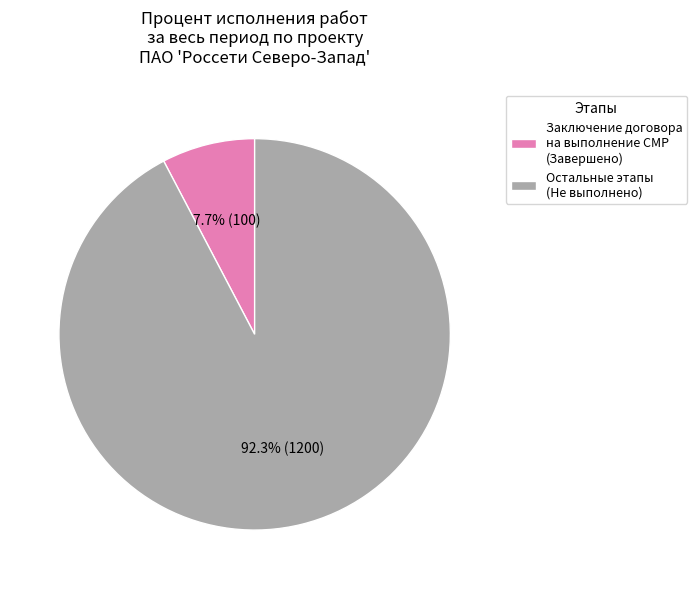

Between Остальные этапы (Не выполнено) and Заключение договора на выполнение СМР (Завершено), which is larger?

Остальные этапы (Не выполнено)